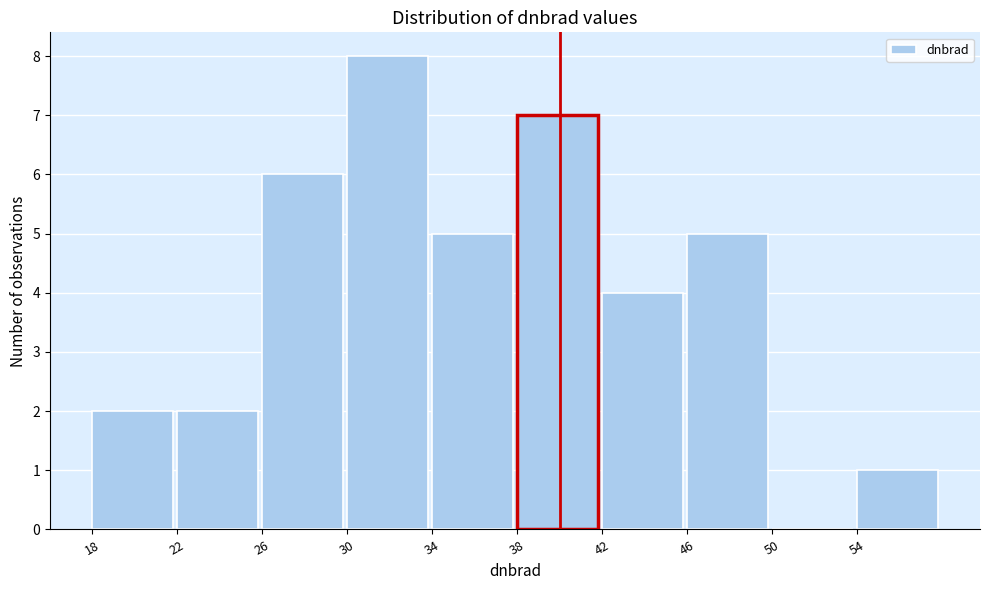

Reading left to right, list every bar in this chart as the range it spans on the x-axis followed by its height. The values are not printed on the chart, so give them approximately, as read against the axis.

18 to 22: 2
22 to 26: 2
26 to 30: 6
30 to 34: 8
34 to 38: 5
38 to 42: 7
42 to 46: 4
46 to 50: 5
50 to 54: 0
54 to 58: 1